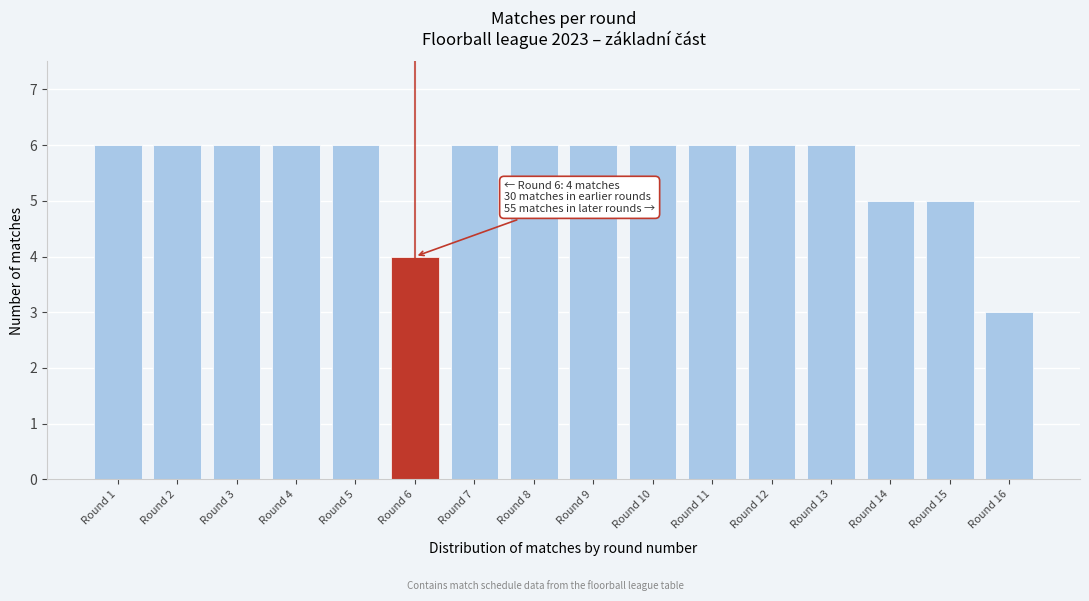

Reading left to right, list all the values displayed in this chart.

Round 1=6	Round 2=6	Round 3=6	Round 4=6	Round 5=6	Round 6=4	Round 7=6	Round 8=6	Round 9=6	Round 10=6	Round 11=6	Round 12=6	Round 13=6	Round 14=5	Round 15=5	Round 16=3